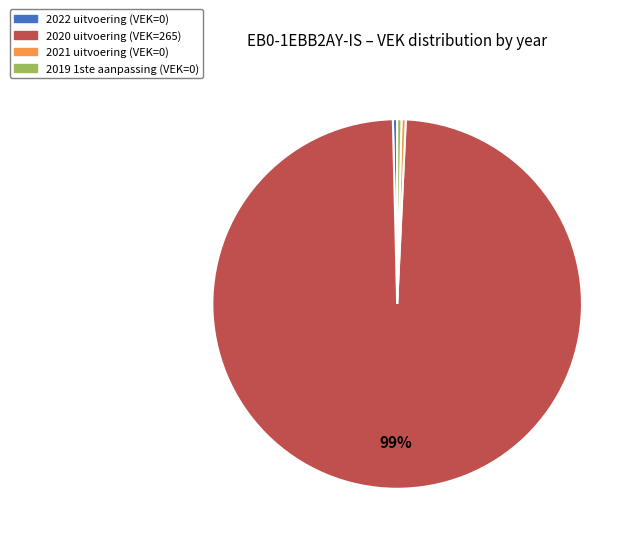

Is there any slice that represents more than half of the pie?

Yes